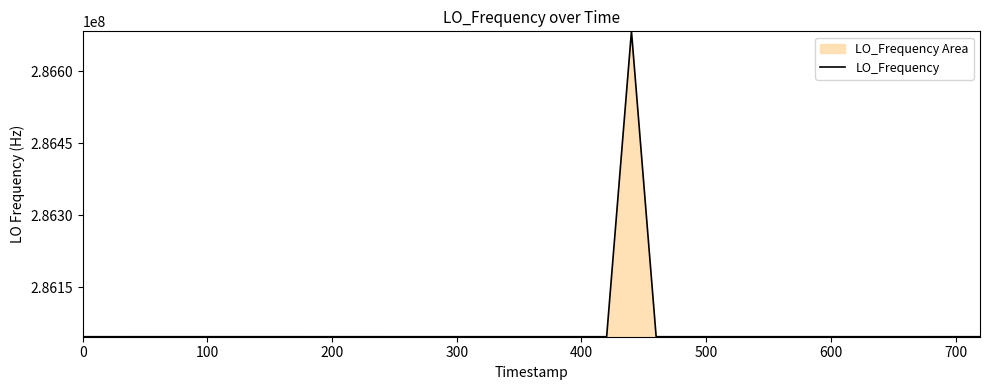

What is the value of the 1st point from the left?

286047002.5